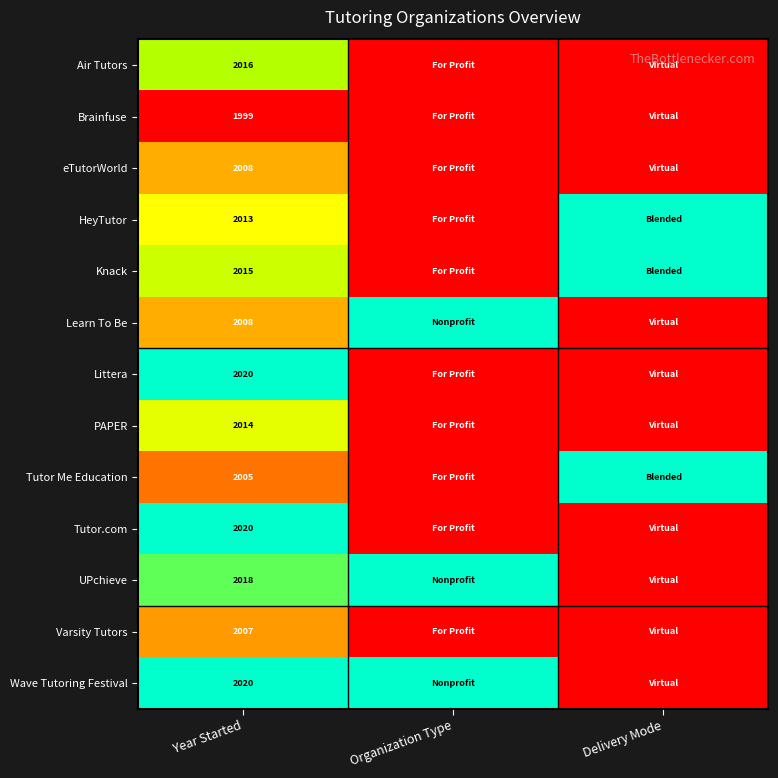

The Air Tutors series shows 2016 at Year Started. True or false?

True